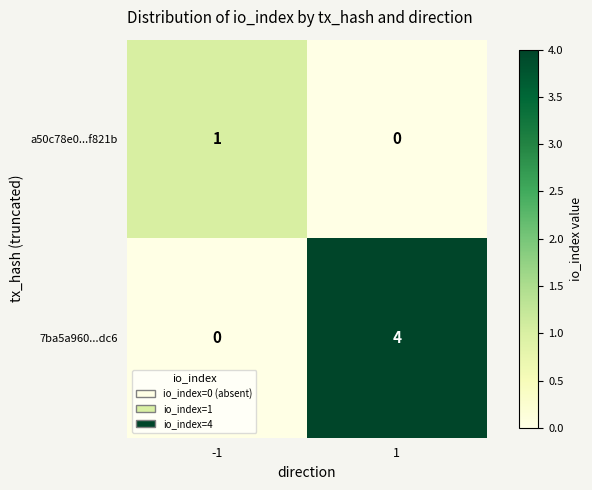

List the series in order of their peak value, lowest first.

a50c78e0...f821b, 7ba5a960...dc6